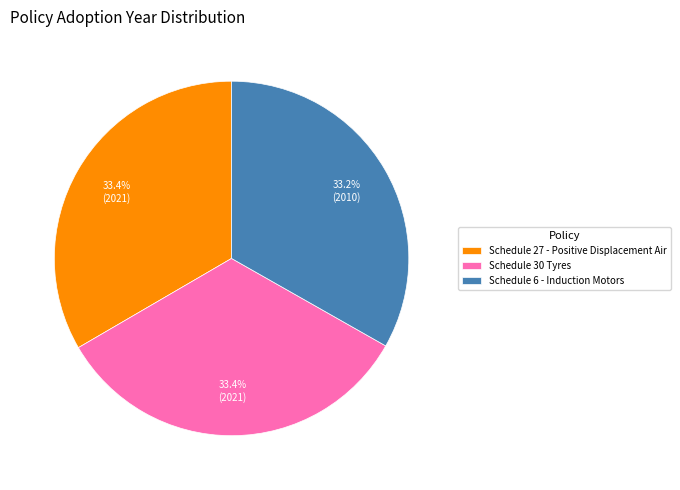

What is the ratio of the value at Schedule 6 - Induction Motors to the value at Schedule 30 Tyres?

1.0